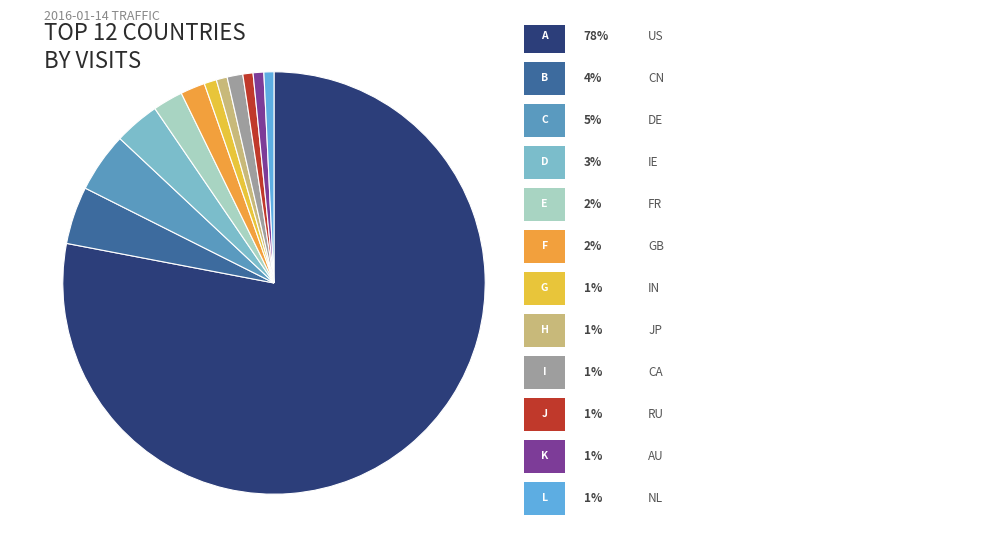

Is there any slice that represents more than half of the pie?

Yes